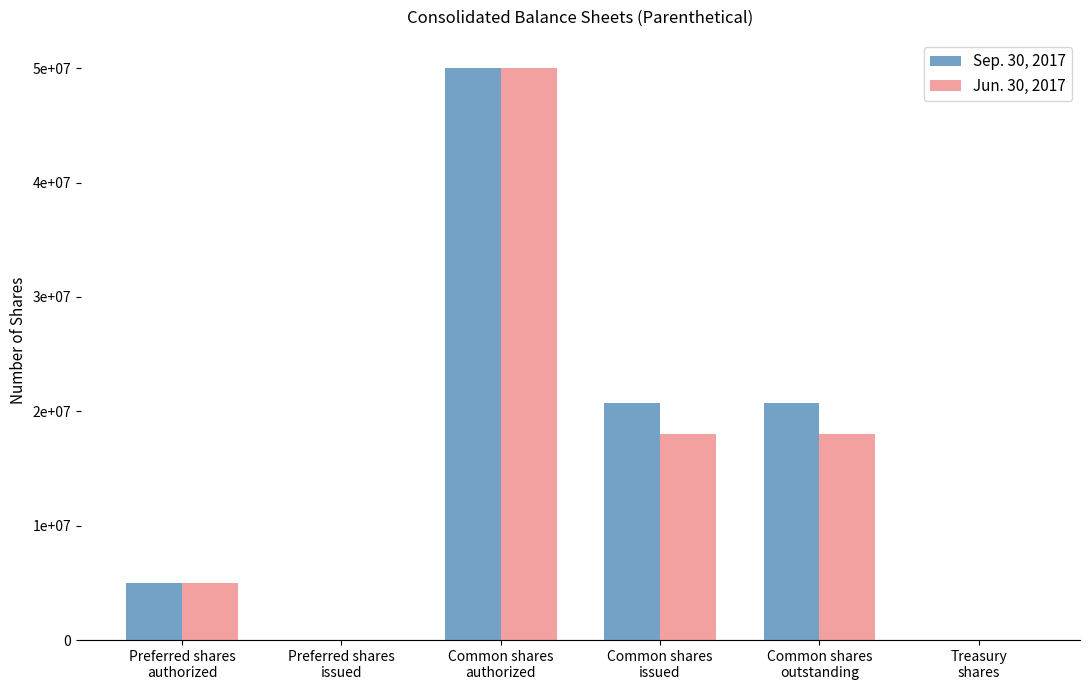

What is the sum of all Jun. 30, 2017 values?

91009362